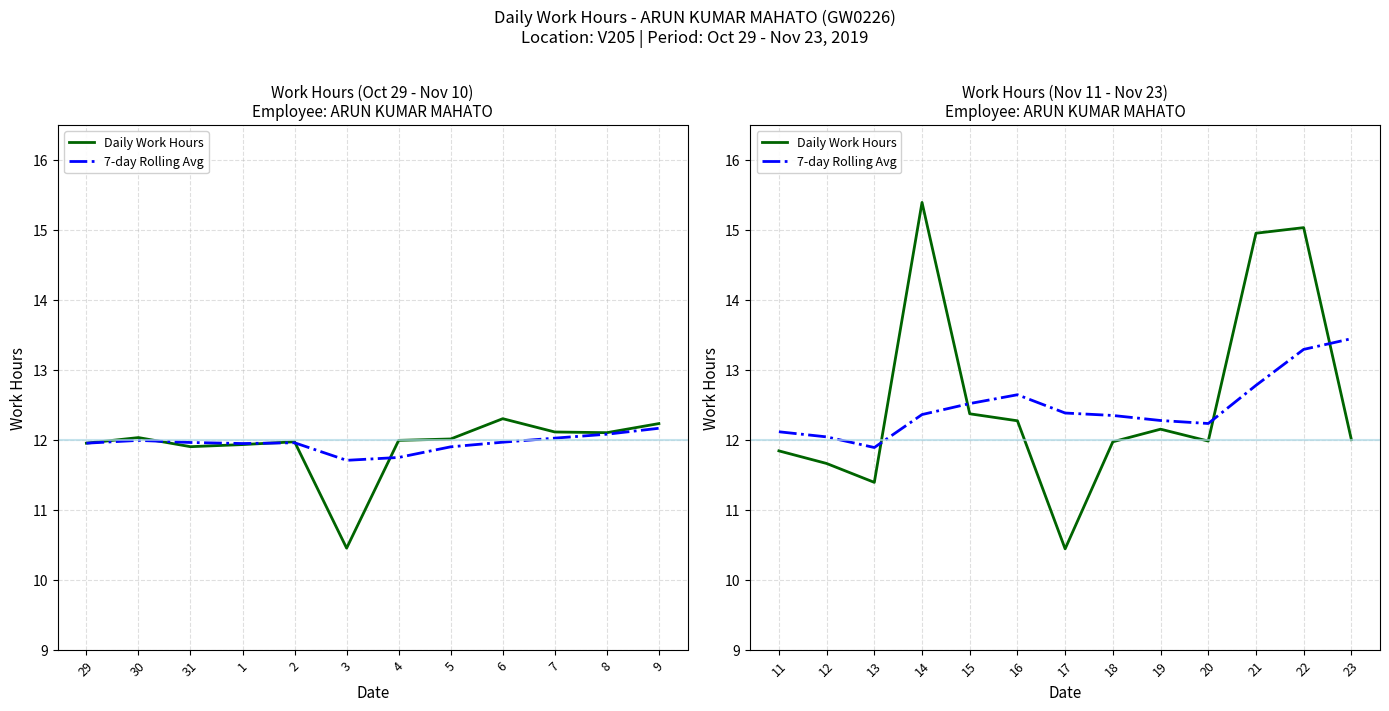

After their last crossing, which series has the higher values: 7-day Rolling Avg or Daily Work Hours?

7-day Rolling Avg